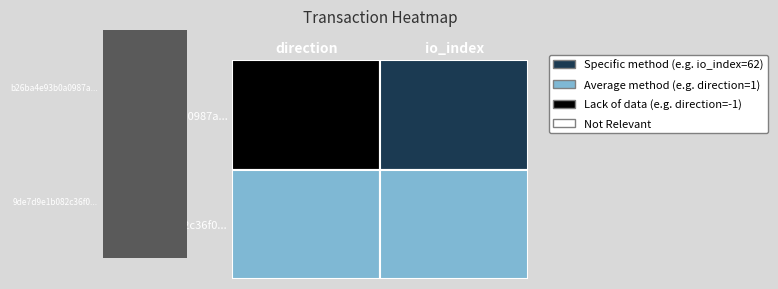

Reading right to left, what are all the values shown in this chart?

b26ba4e93b0a0987abf2384b1ba8e75939632bb: 62	-1
9de7d9e1b082c36f05eec7c9464c5a499b7da3c: 2	1